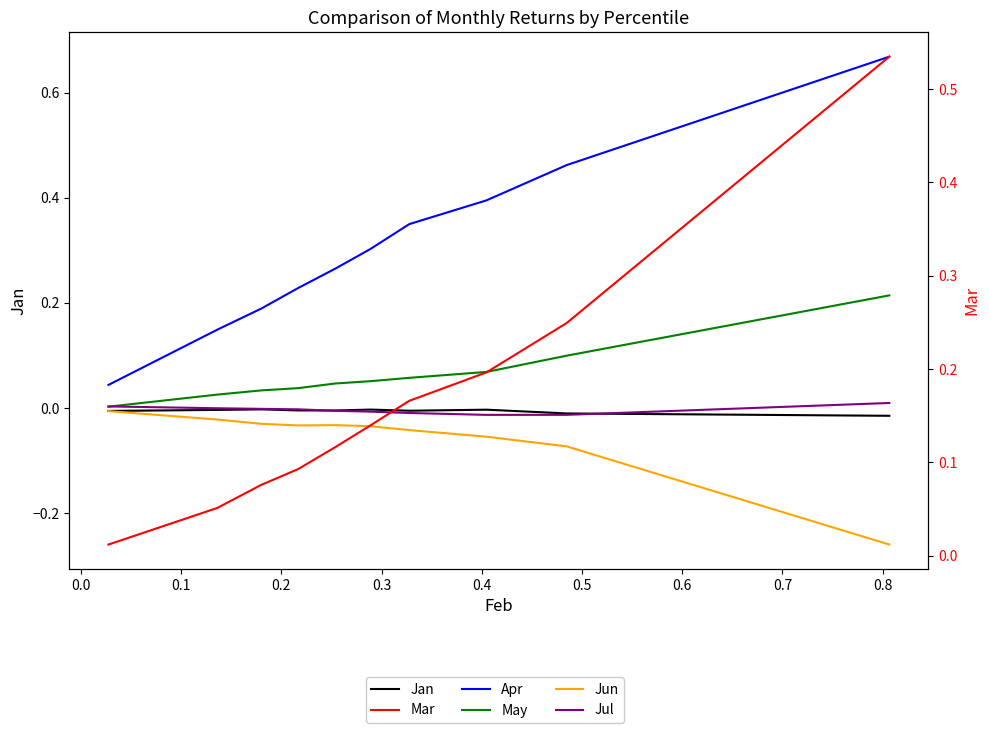

What are all the series names shown in the legend?

Jan, Apr, May, Jun, Jul, Mar